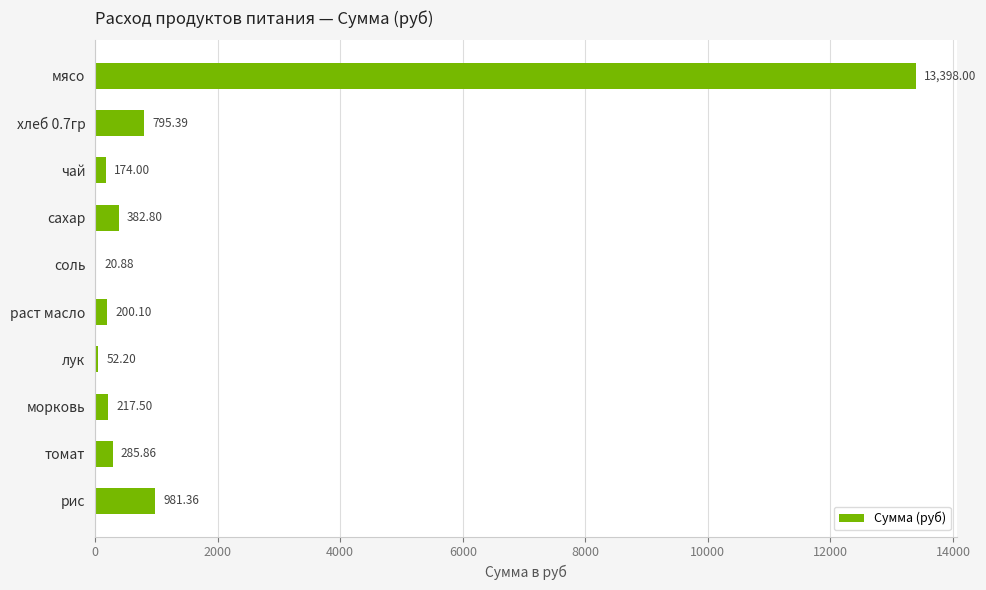

What is the sum of the values at соль and чай?

194.9